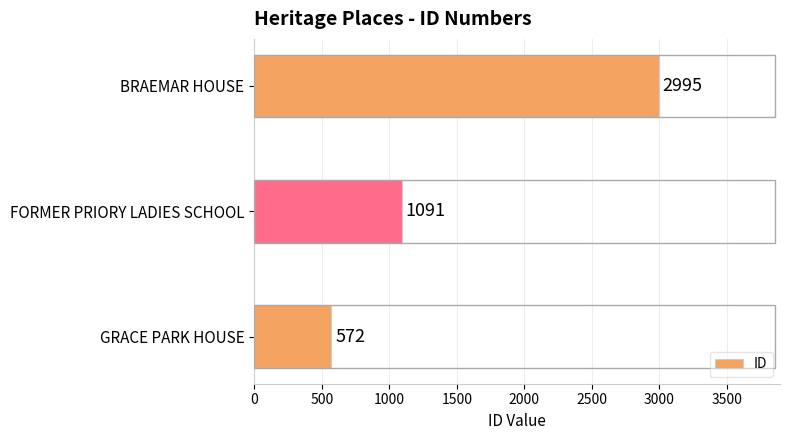

Approximately how many times larger is the value at BRAEMAR HOUSE compared to FORMER PRIORY LADIES SCHOOL?

2.7